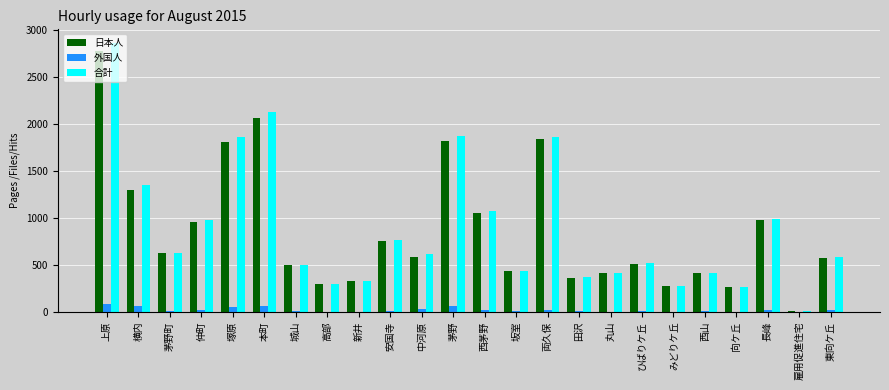

How many series are shown in this chart?

3